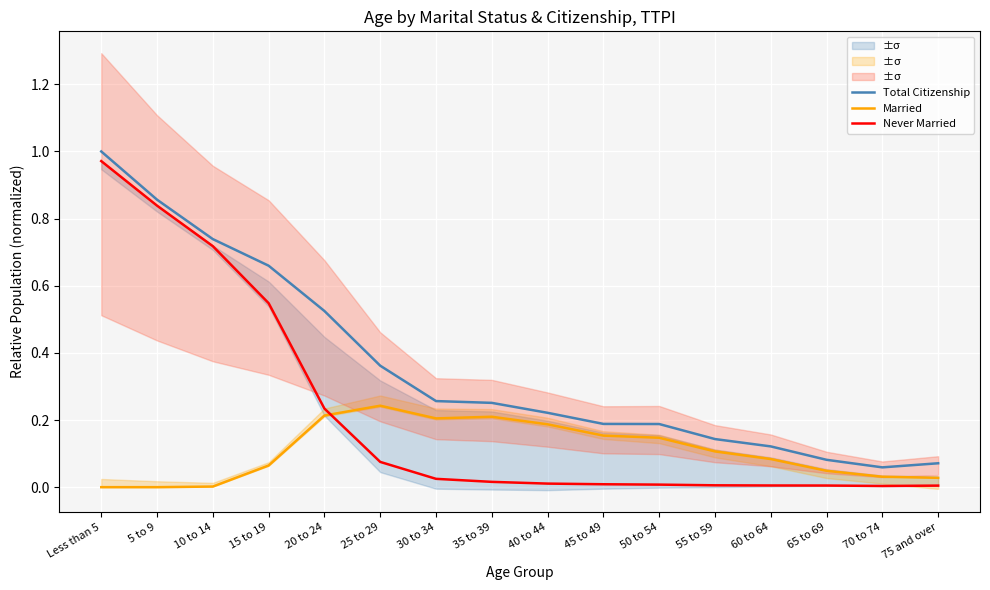

How many lines are shown in the chart?

3